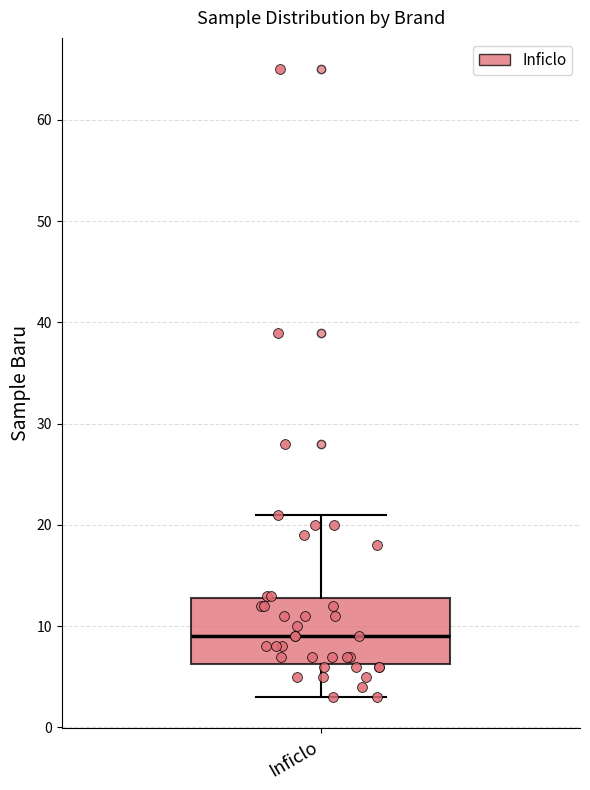

Transcribe this box plot: give where the median line is, the range the box spans, and where the two whiskers end, as read against the y-axis. The values are not printed on the chart, so give them approximately, as read against the axis.

median 9, box 6 to 13, whiskers 3 to 21